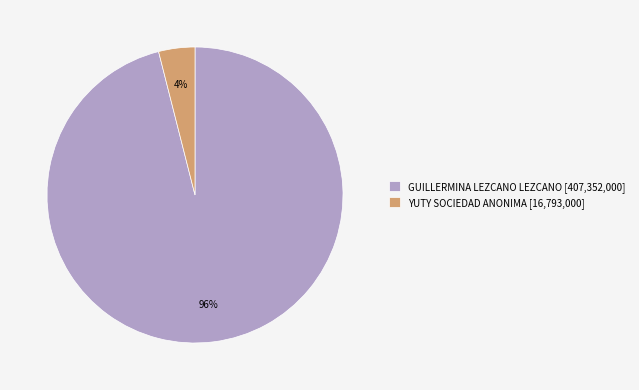

What is the largest slice in the pie chart?

GUILLERMINA LEZCANO LEZCANO